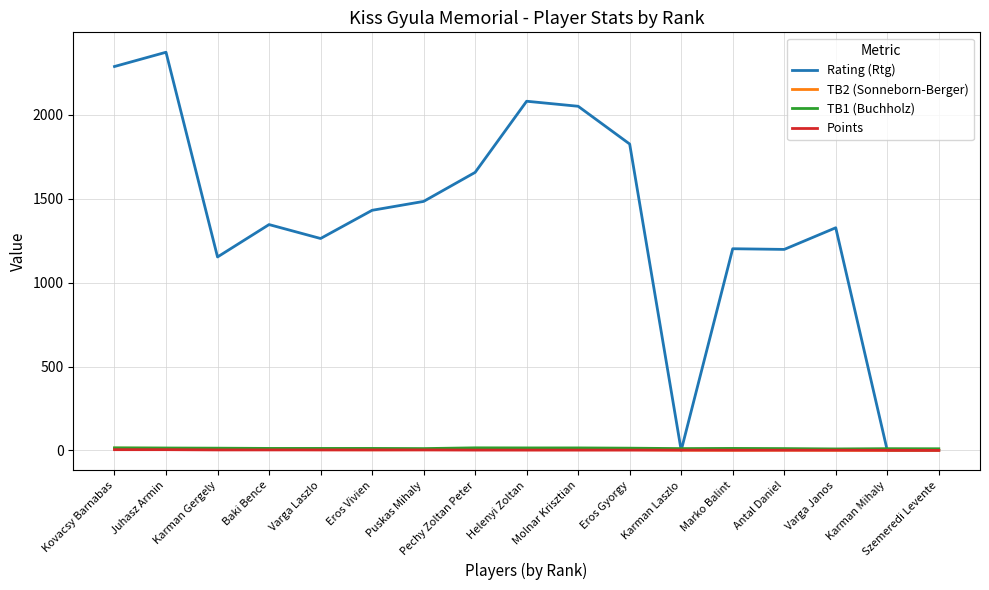

Count the Points values in the range 1 to 3.

14